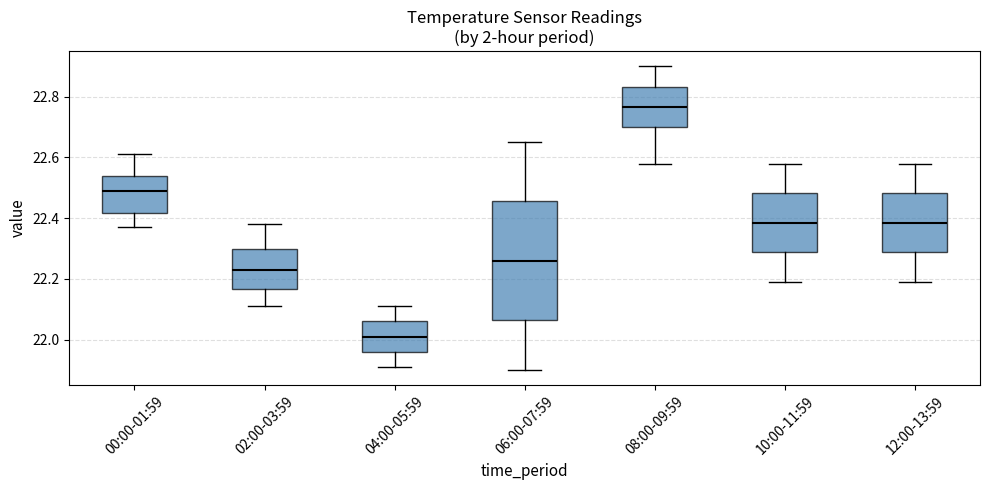

Reading left to right, read every box against the y-axis: the position of its median line, the range the box covers, and the ends of its whiskers. The values are not printed on the chart, so give them approximately, as read against the axis.

00:00-01:59: median 22.50, box 22.42 to 22.54, whiskers 22.38 to 22.62
02:00-03:59: median 22.24, box 22.16 to 22.30, whiskers 22.12 to 22.38
04:00-05:59: median 22.02, box 21.96 to 22.06, whiskers 21.92 to 22.12
06:00-07:59: median 22.26, box 22.06 to 22.46, whiskers 21.90 to 22.66
08:00-09:59: median 22.76, box 22.70 to 22.84, whiskers 22.58 to 22.90
10:00-11:59: median 22.38, box 22.28 to 22.48, whiskers 22.20 to 22.58
12:00-13:59: median 22.38, box 22.28 to 22.48, whiskers 22.20 to 22.58